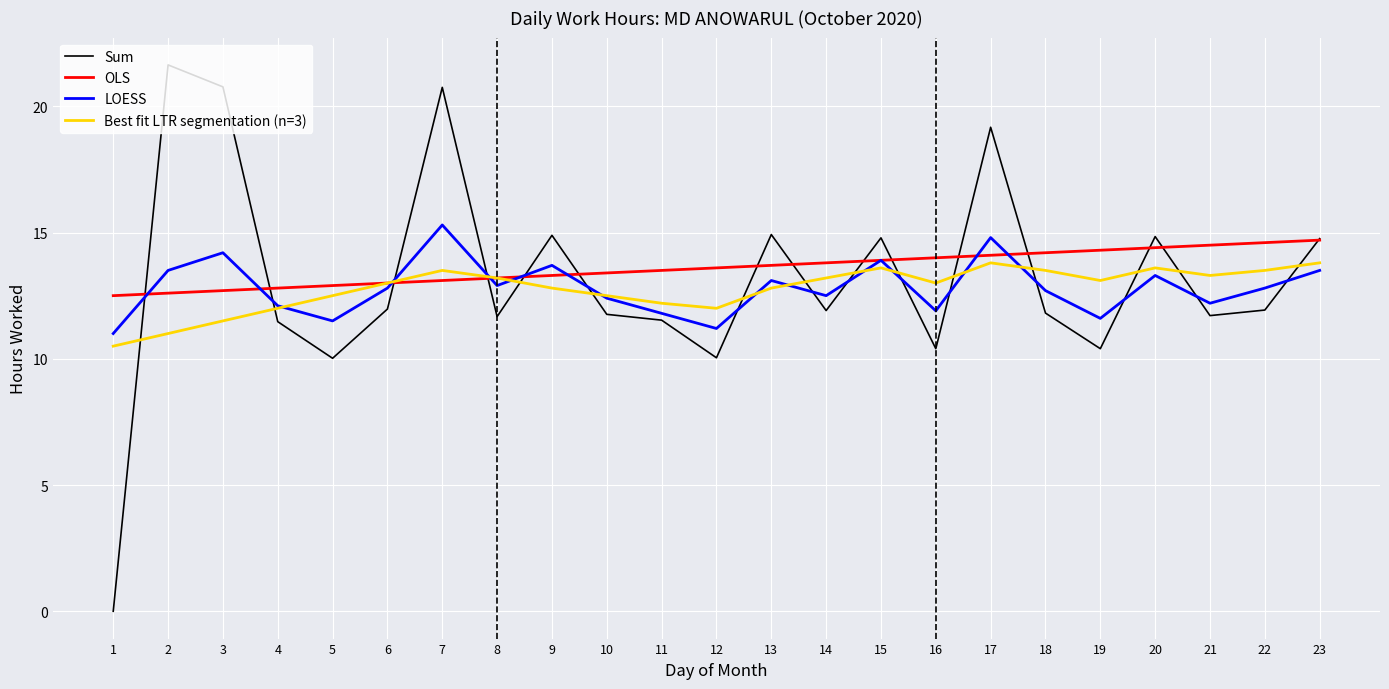

List the series in order of their peak value, lowest first.

Best fit LTR segmentation (n=3), OLS, LOESS, Sum